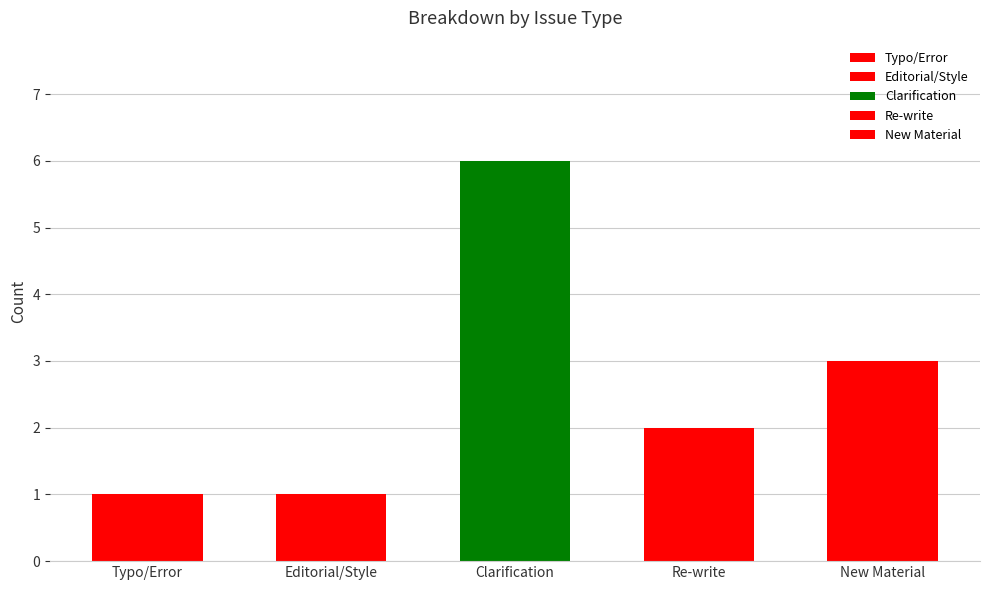

What is the difference between the maximum and minimum values?

5